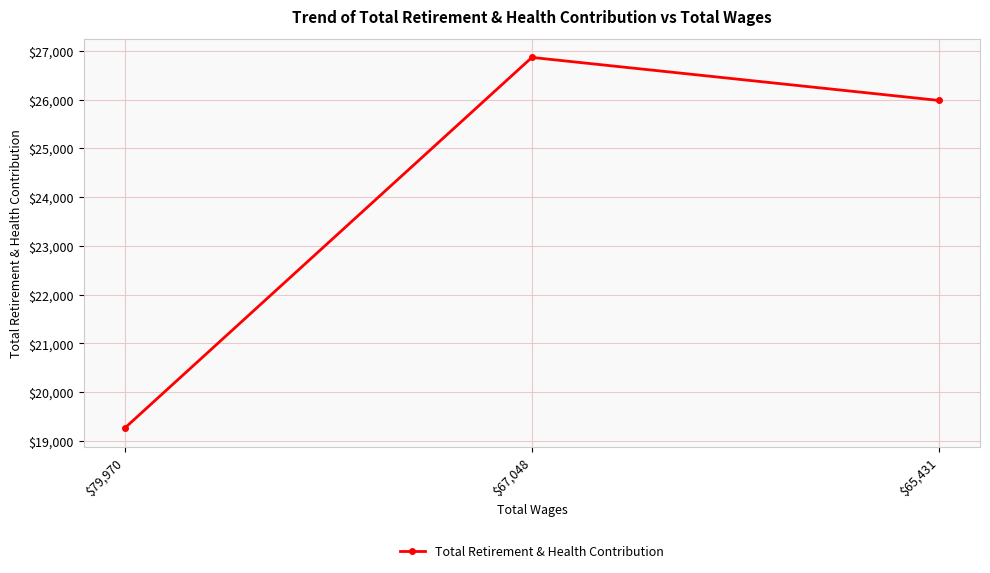

Approximately how many times larger is the value at $65,431 compared to $79,970?

1.3